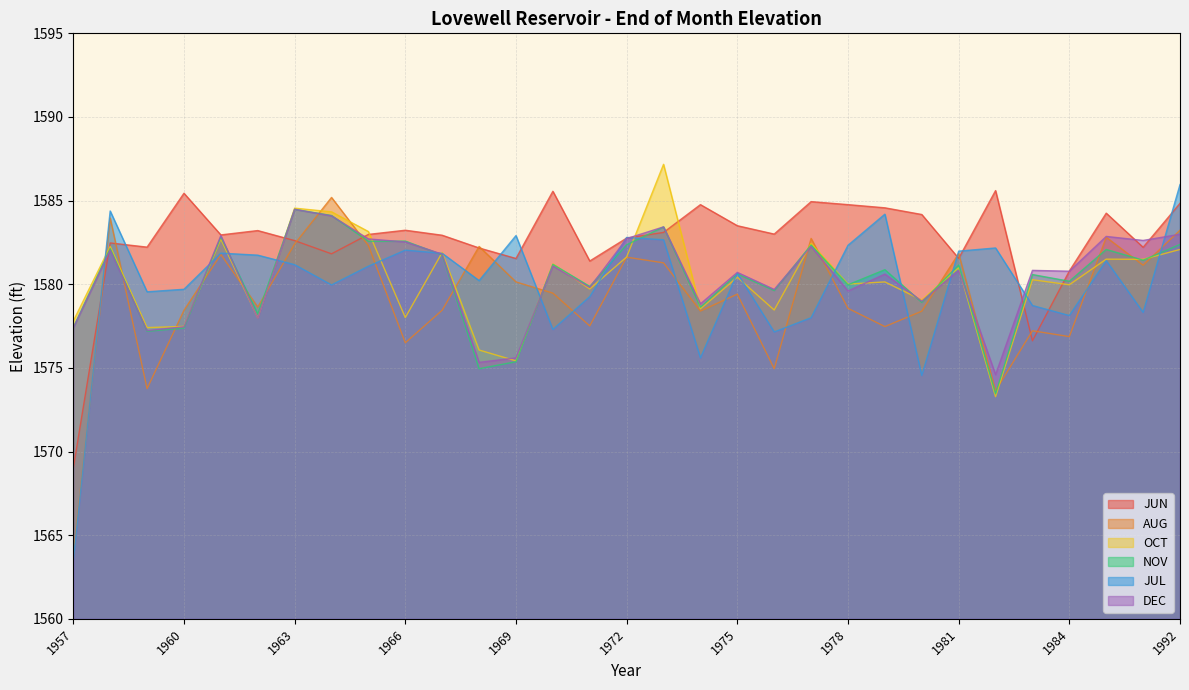

What is the value of the NOV point at the 24th from the left?

1578.9